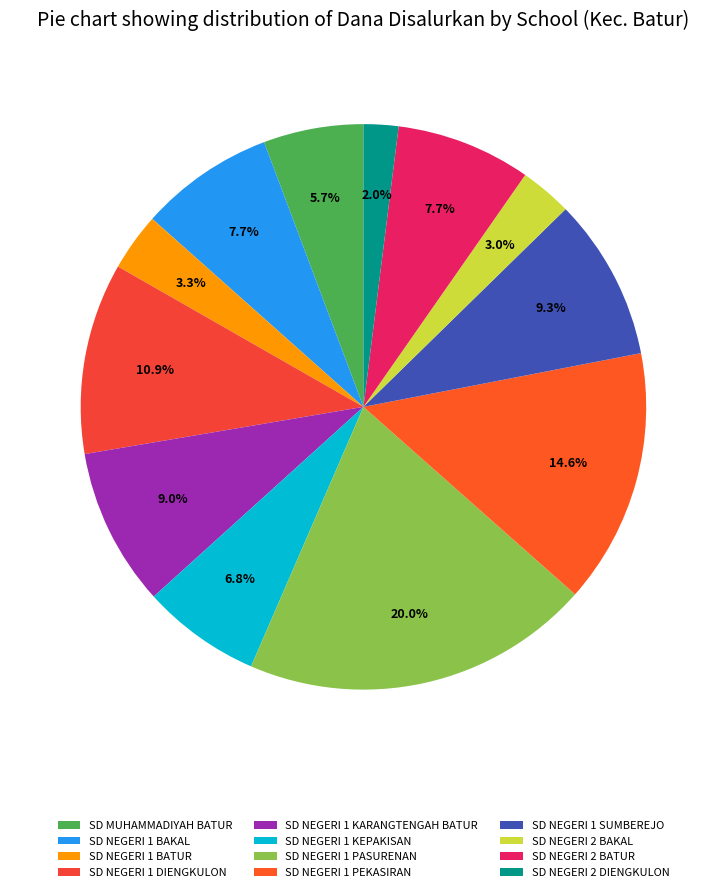

What percentage is the SD NEGERI 1 BAKAL slice, to the nearest percent?

8%